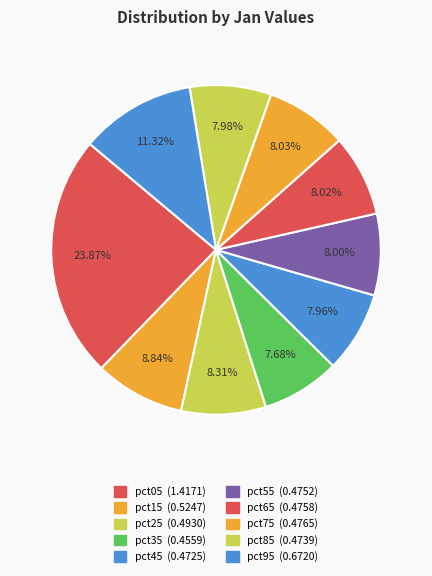

How many segments does this pie chart have?

10